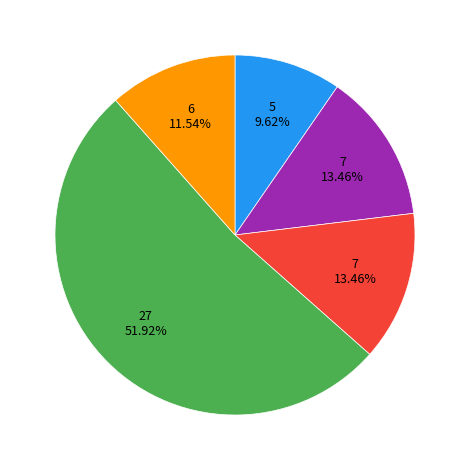

Is there any slice that represents more than half of the pie?

Yes